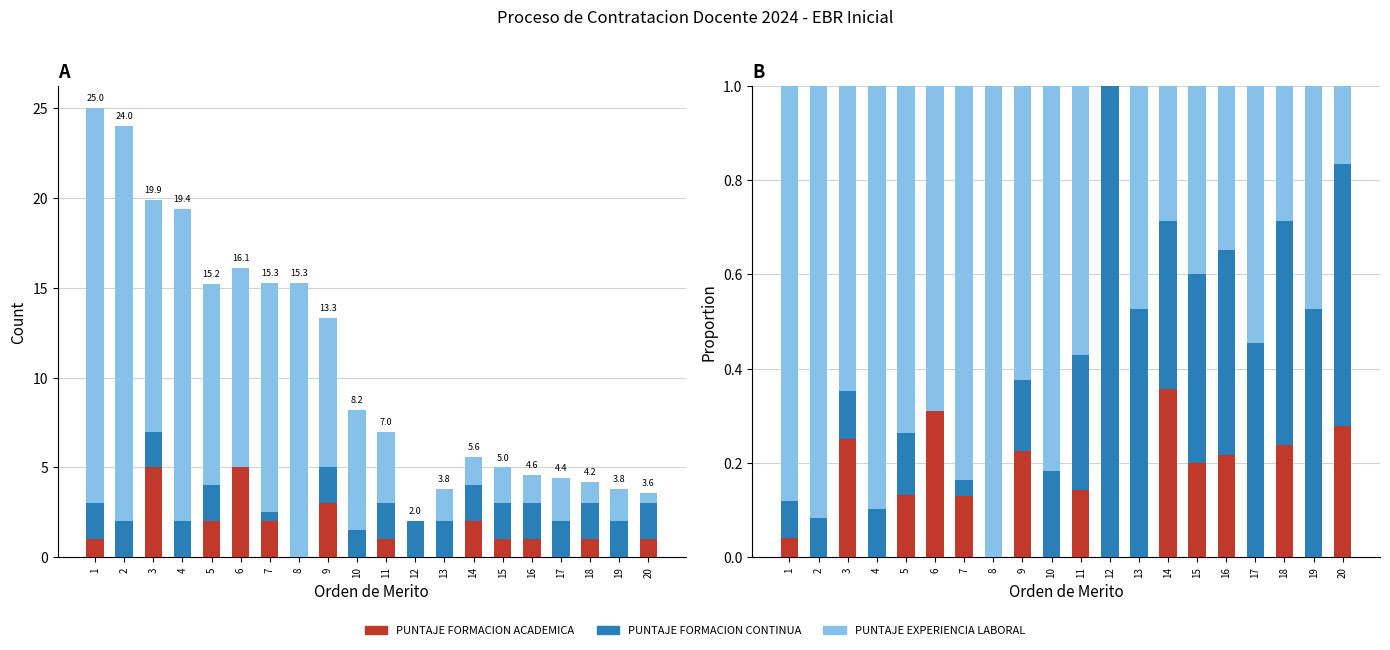

What is the average value of the PUNTAJE FORMACION CONTINUA series?

0.3